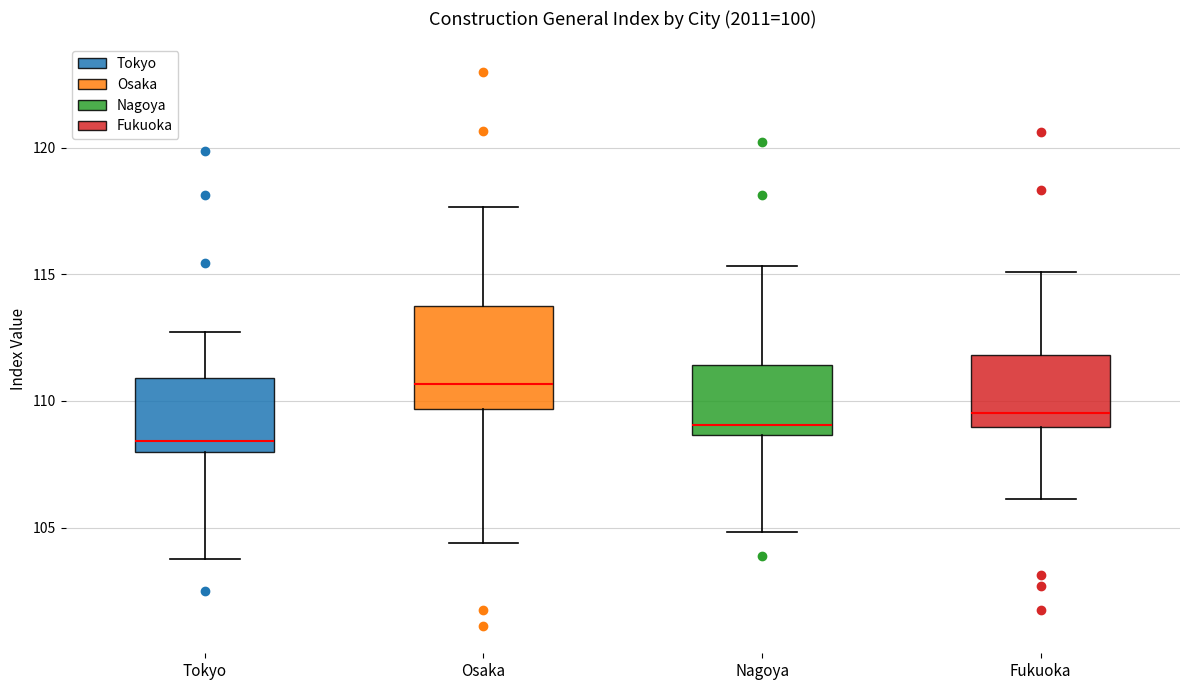

Reading left to right, read every box against the y-axis: the position of its median line, the range the box covers, and the ends of its whiskers. The values are not printed on the chart, so give them approximately, as read against the axis.

Tokyo: median 108.5, box 108.0 to 111.0, whiskers 104.0 to 112.5
Osaka: median 110.5, box 109.5 to 114.0, whiskers 104.5 to 117.5
Nagoya: median 109.0, box 108.5 to 111.5, whiskers 105.0 to 115.5
Fukuoka: median 109.5, box 109.0 to 112.0, whiskers 106.0 to 115.0